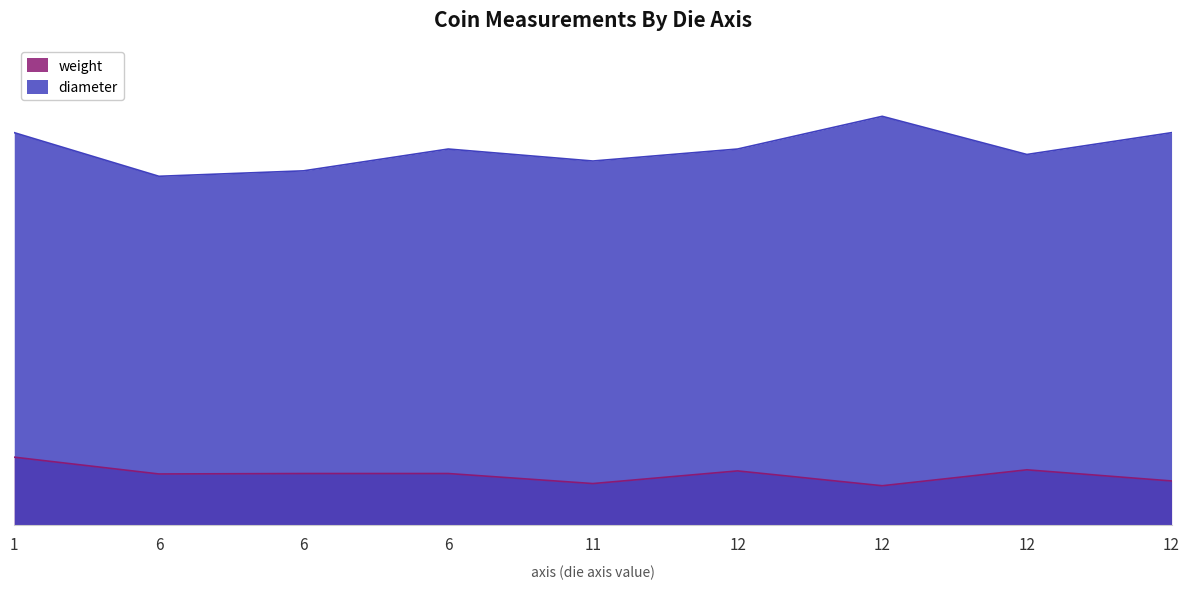

The value of weight at 6 is 2.4. True or false?

True